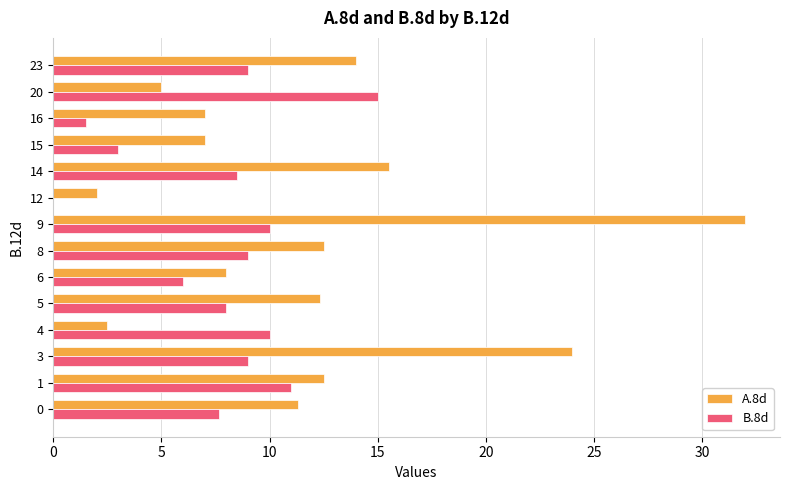

What is the average value of the B.8d series?

7.7